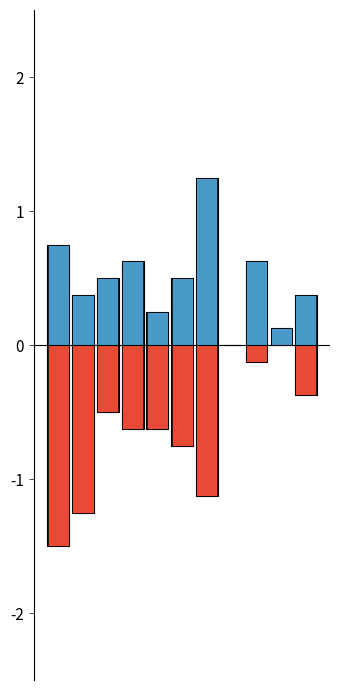

Is the value of Белки at 8 greater than the value of Жиры at 8?

Yes